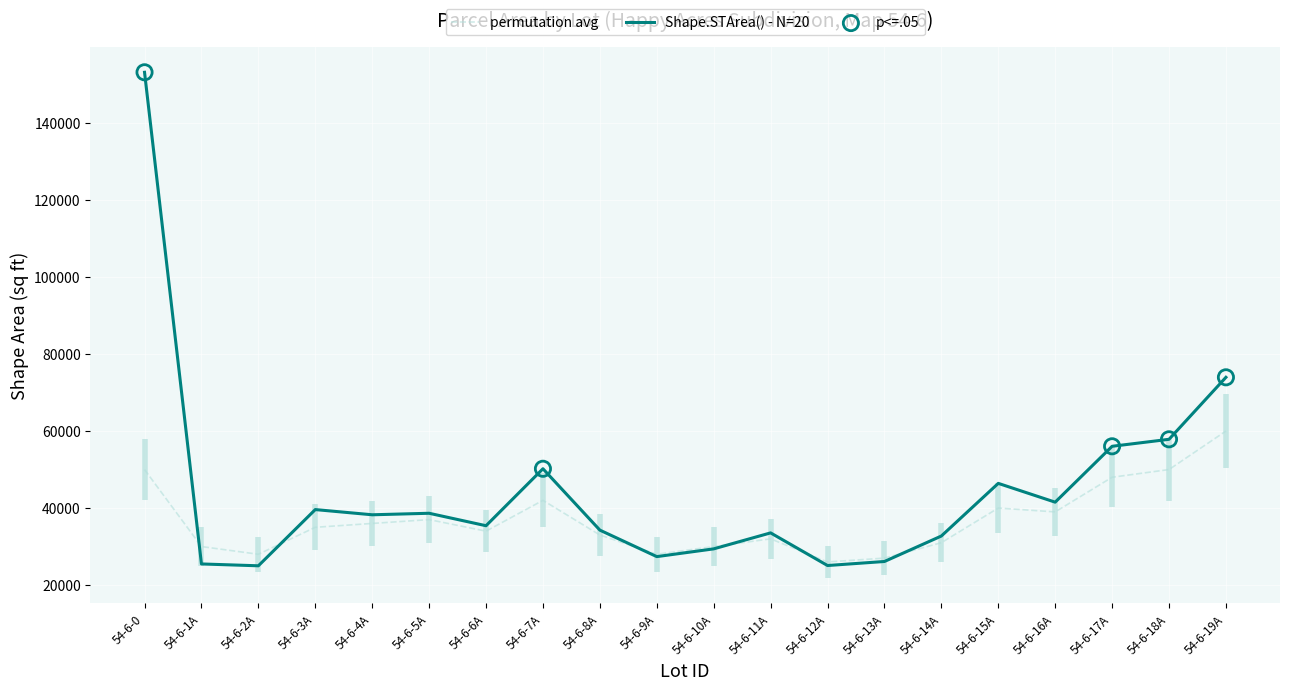

What is the change in value from 54-6-0 to 54-6-5A?

-114541.2